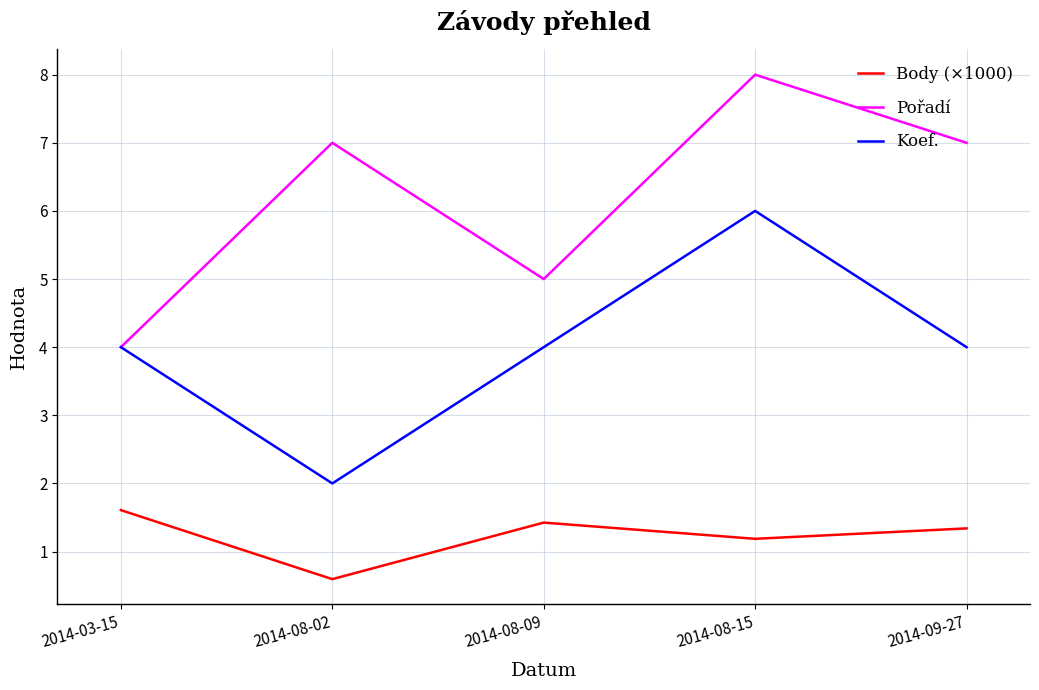

What is the spread (max minus min) of values at 2014-03-15?

2.4